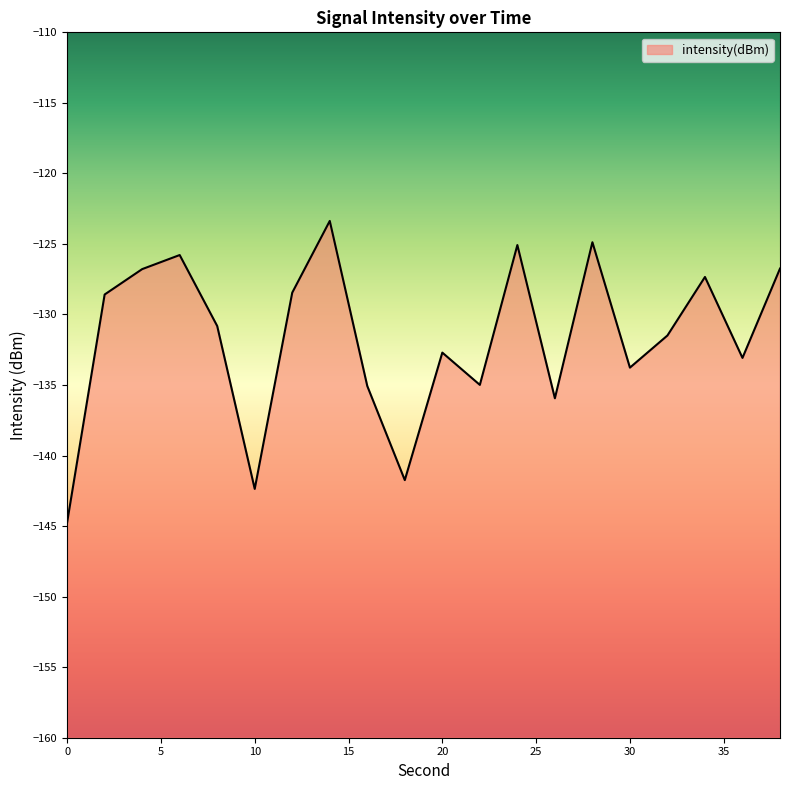

Does the chart have visible grid lines?

No